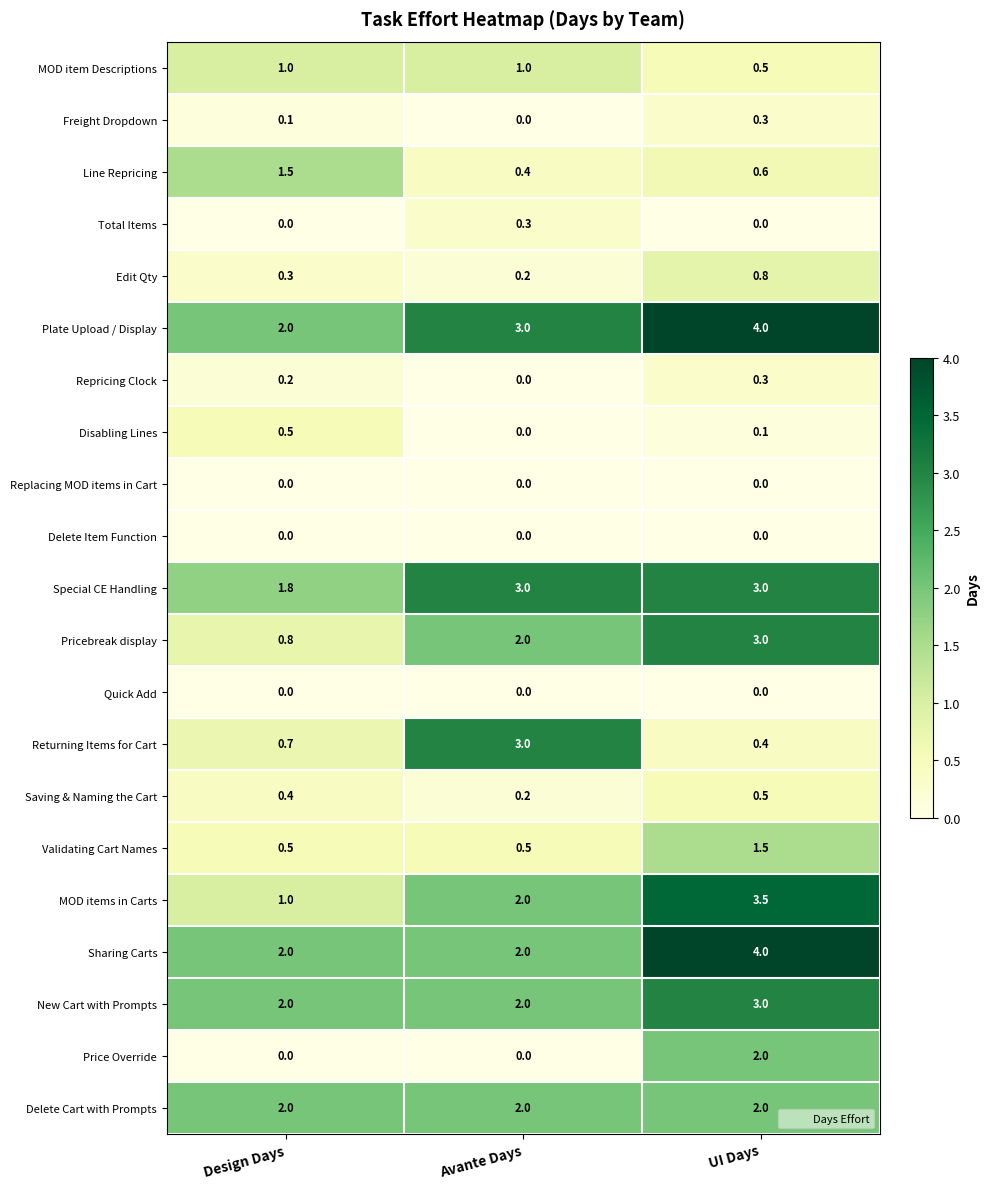

What is the highest value of the Repricing Clock series?

0.3